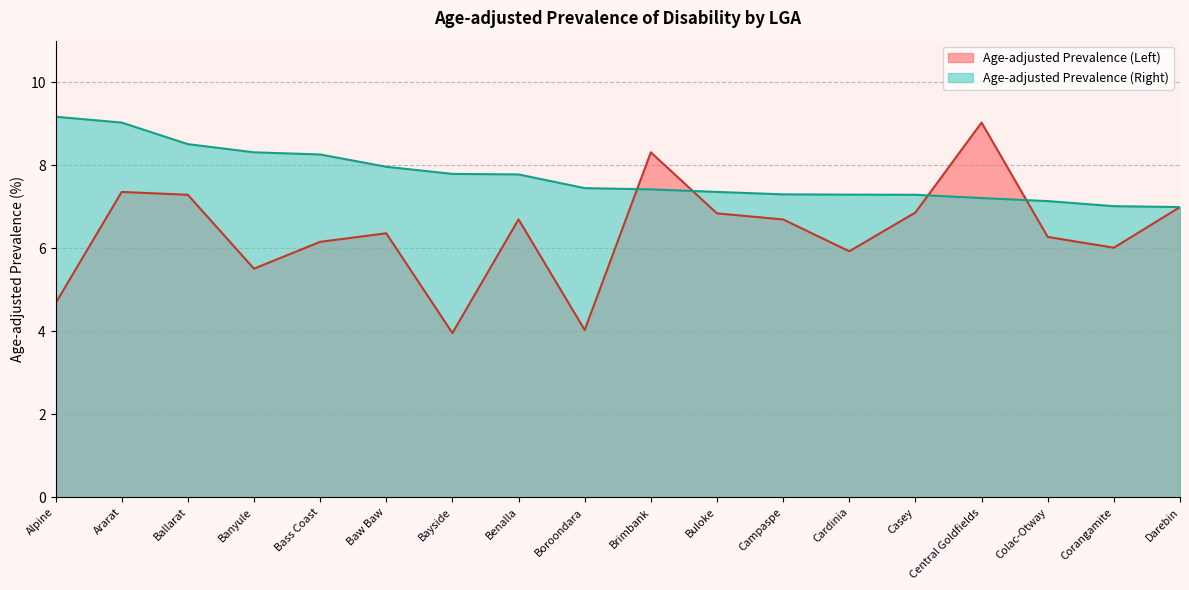

What are all the series names shown in the legend?

Age-adjusted Prevalence (Left), Age-adjusted Prevalence (Right)